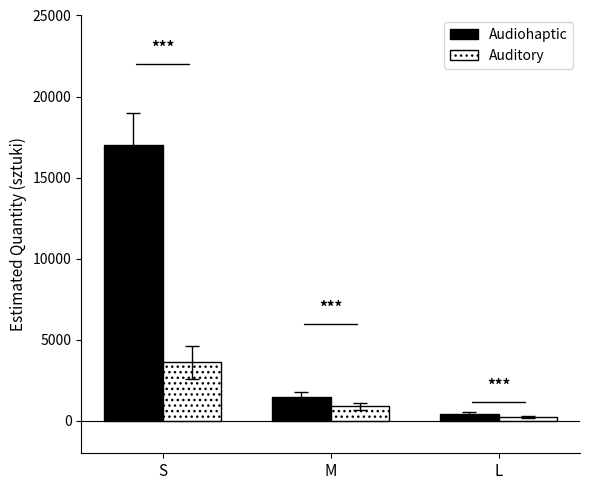

Are the bars grouped side by side (vs. stacked)?

Yes